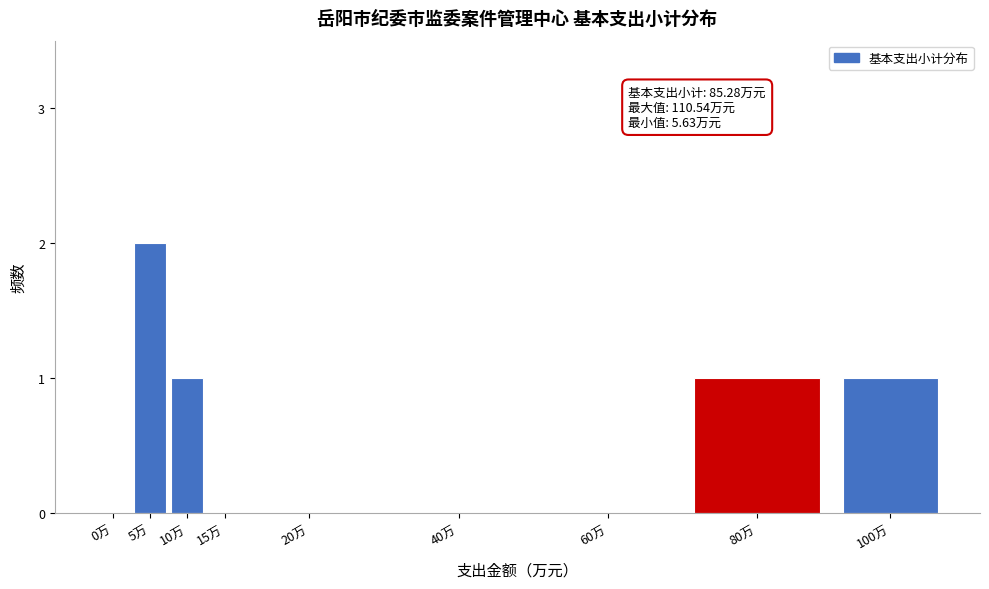

Reading left to right, list all the values displayed in this chart.

0万=0	5万=2	10万=1	15万=0	20万=0	40万=0	60万=0	80万=1	100万=1